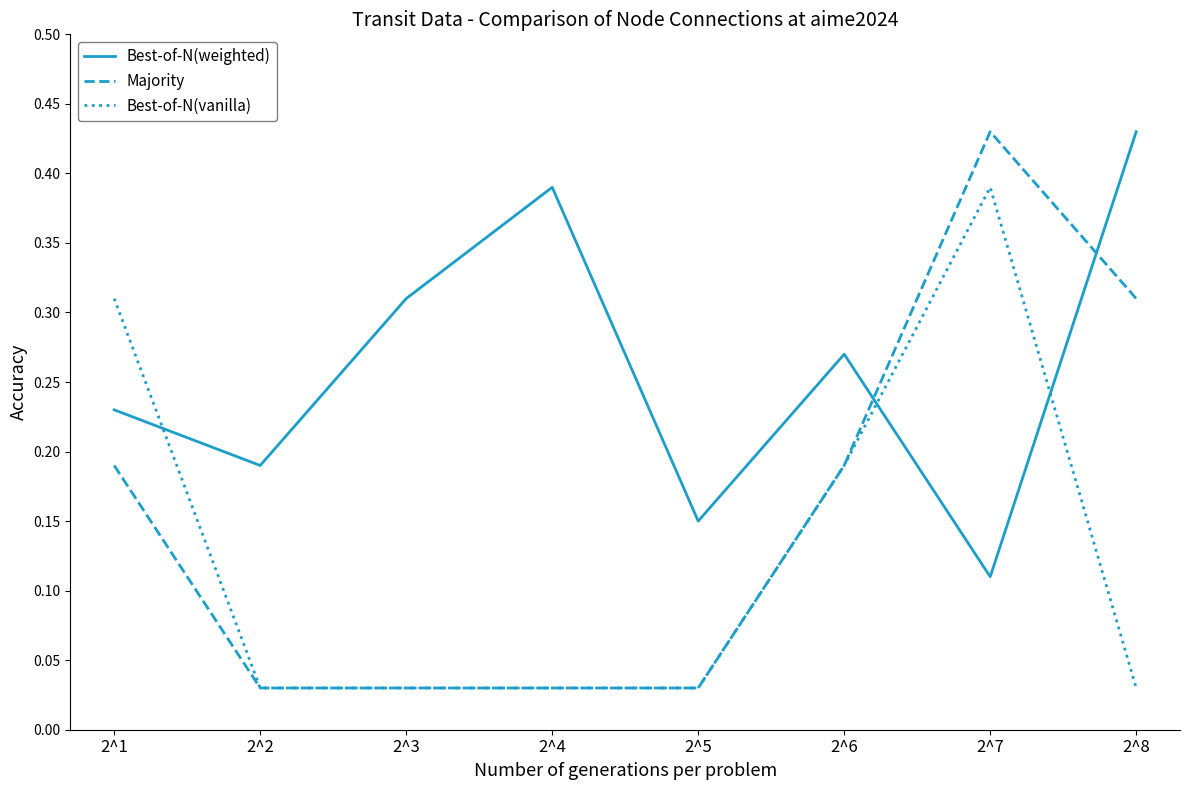

True or false: Majority and Best-of-N(weighted) intersect in this chart.

True